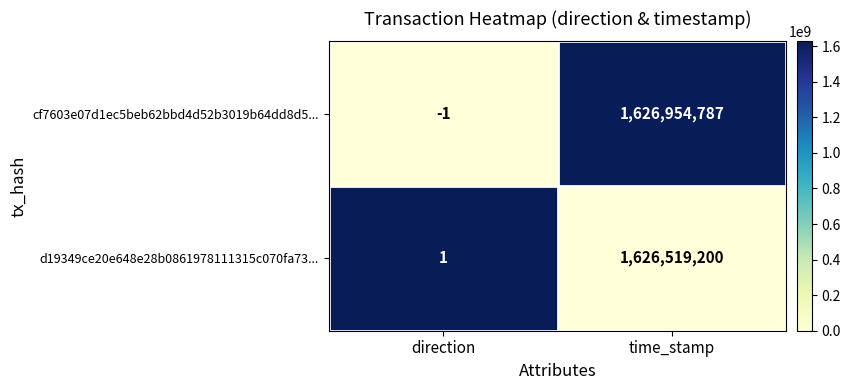

What is the average value of the cf7603e07d1ec5beb62bbd4d52b3019b64dd8d5... series?

813477393